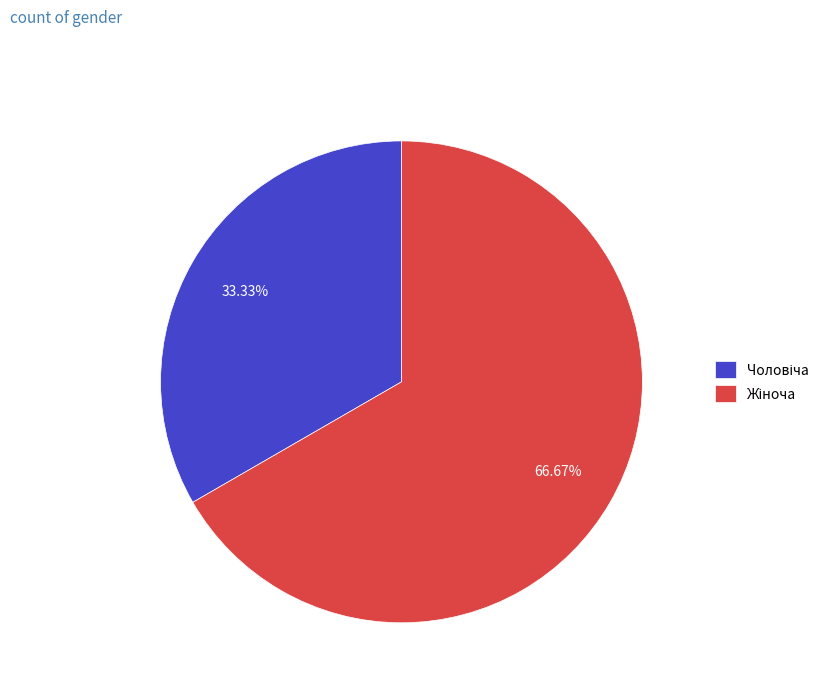

Is there any slice that represents more than half of the pie?

Yes